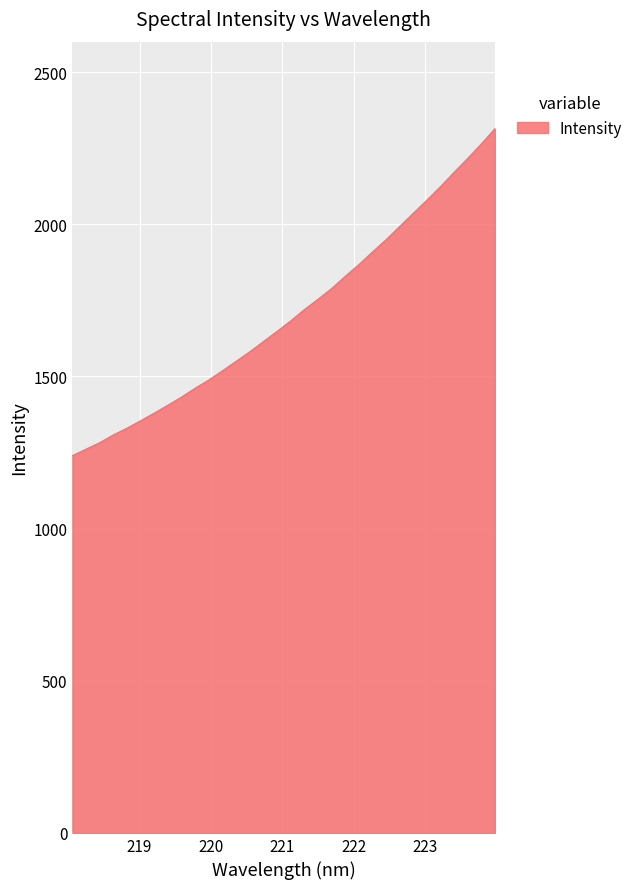

What is the minimum value shown in the chart?

1239.8